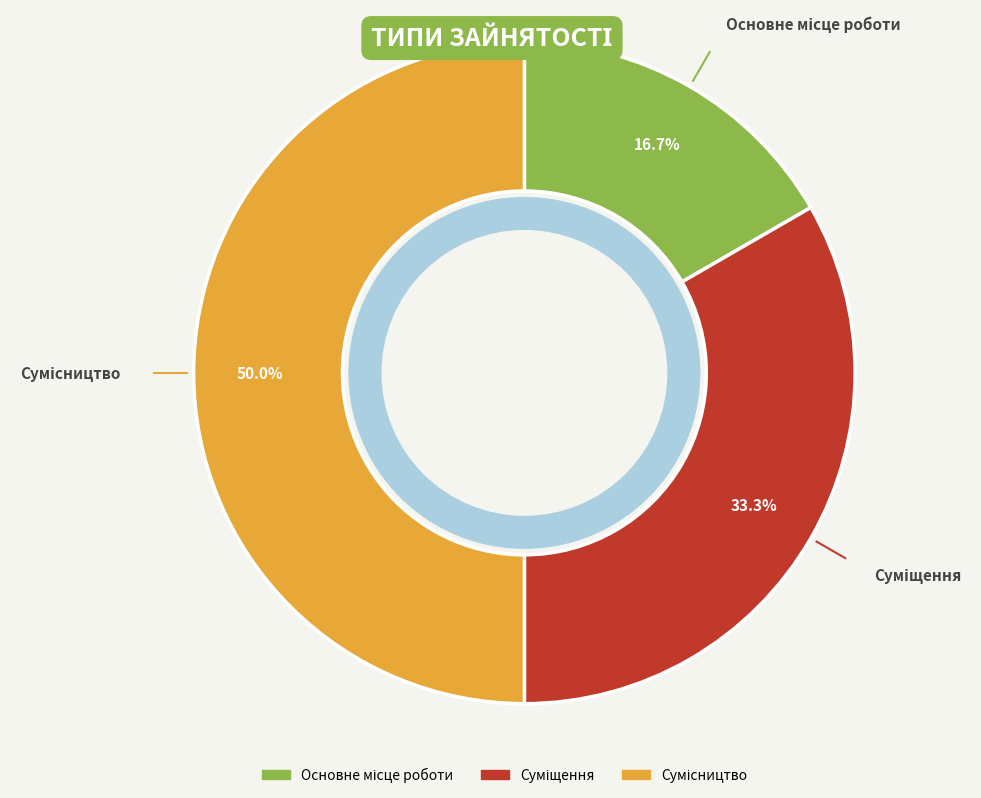

Count the number of slices in the pie.

3